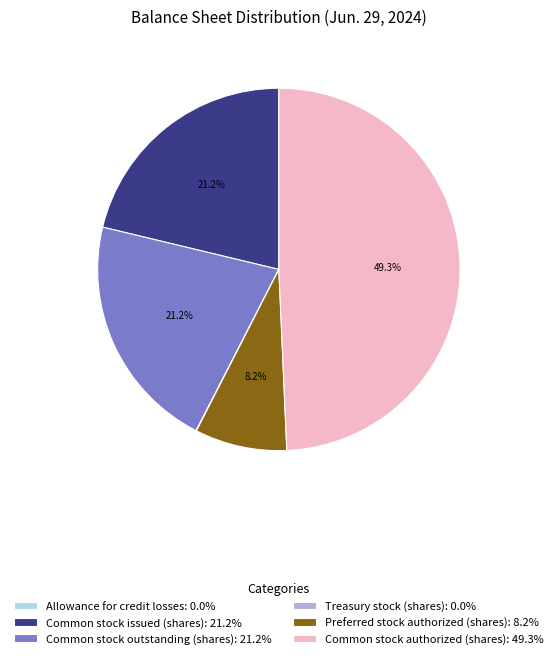

To the nearest percent, what is the difference between the largest and smallest slice percentages?

49%